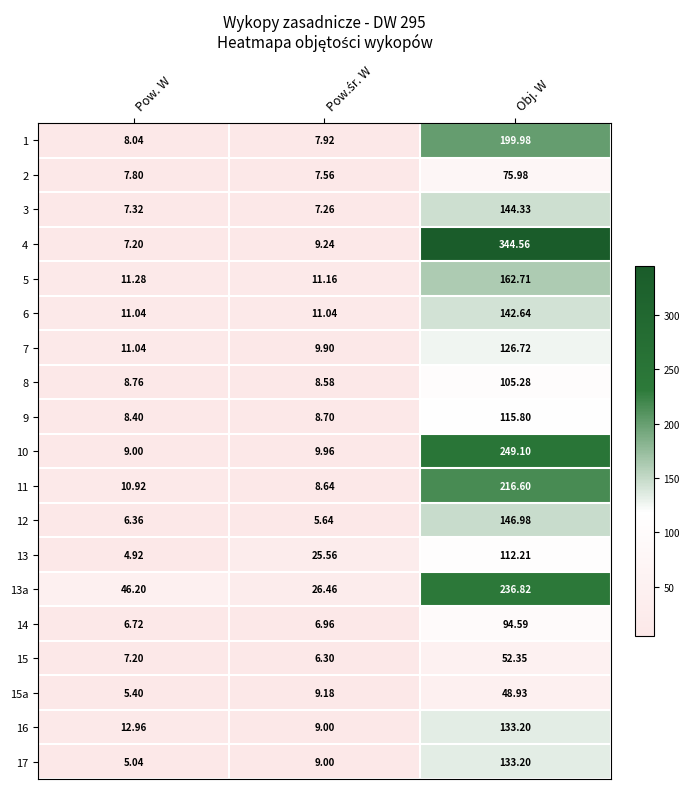

Which label corresponds to the smallest value in the chart?

Pow. W